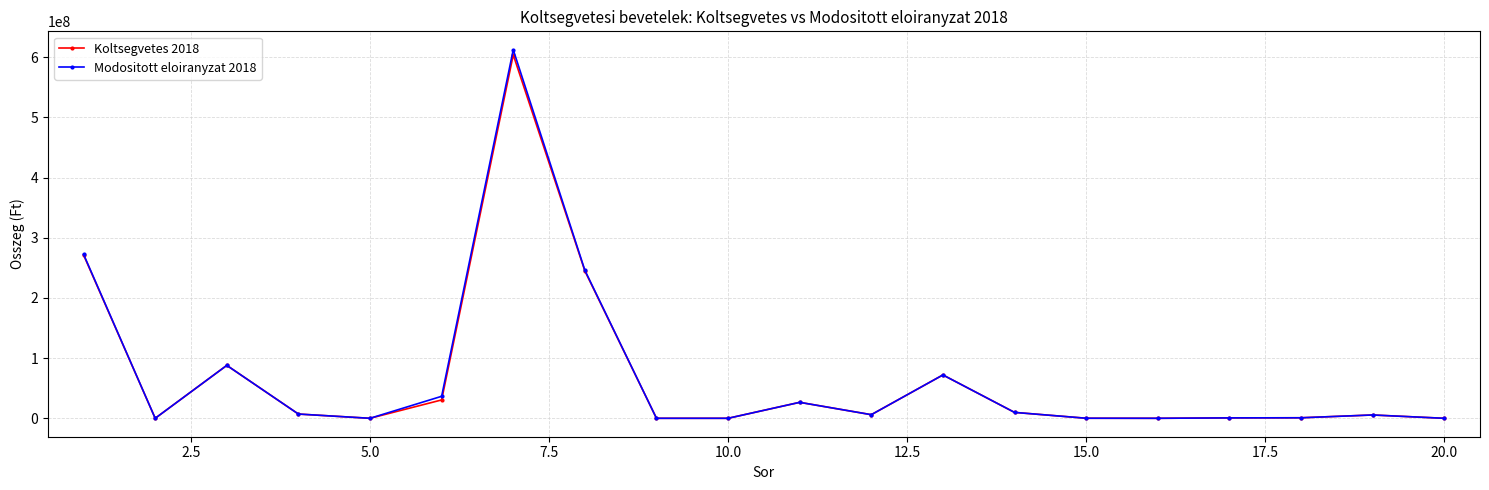

Which series has the widest spread of values?

Modositott eloiranyzat 2018